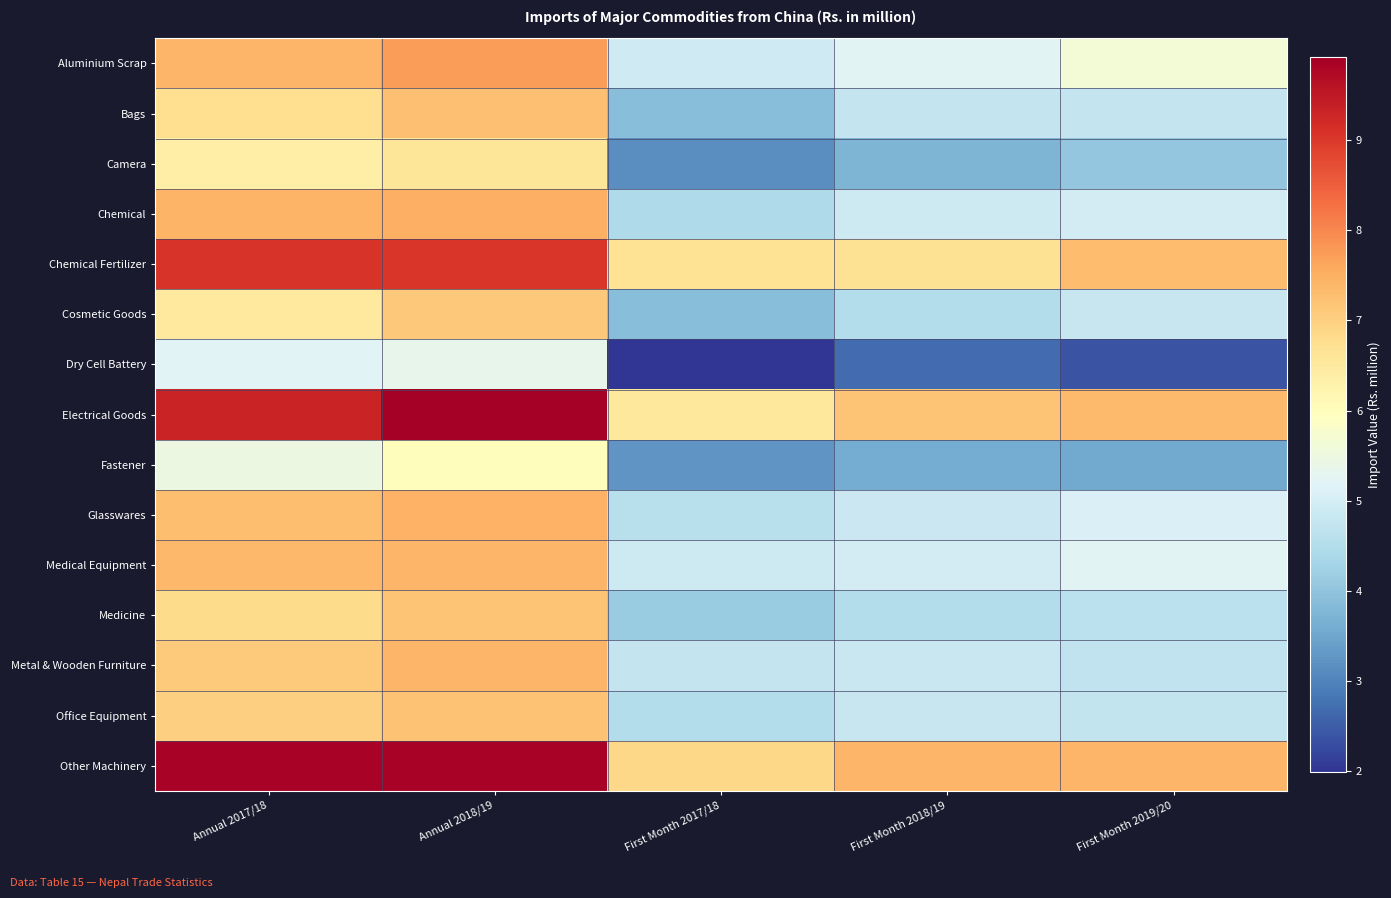

List the series in order of their peak value, lowest first.

Dry Cell Battery, Fastener, Camera, Cosmetic Goods, Medicine, Office Equipment, Bags, Medical Equipment, Metal & Wooden Furniture, Glasswares, Chemical, Aluminium Scrap, Chemical Fertilizer, Other Machinery, Electrical Goods